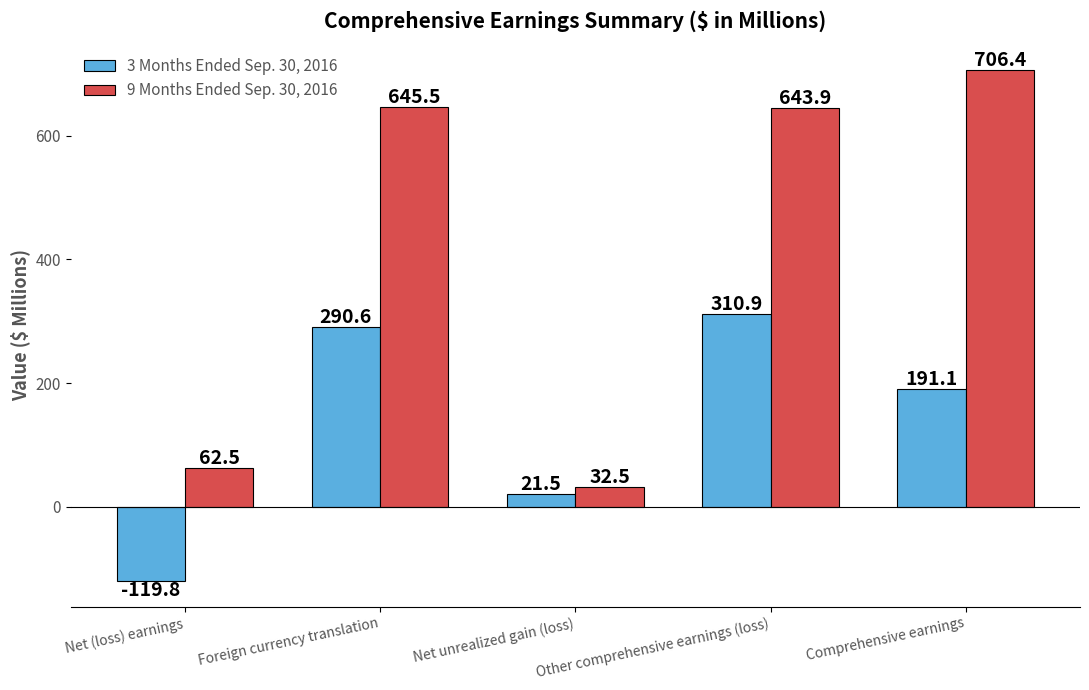

At which label does 9 Months Ended Sep. 30, 2016 reach its minimum?

Net unrealized gain (loss)